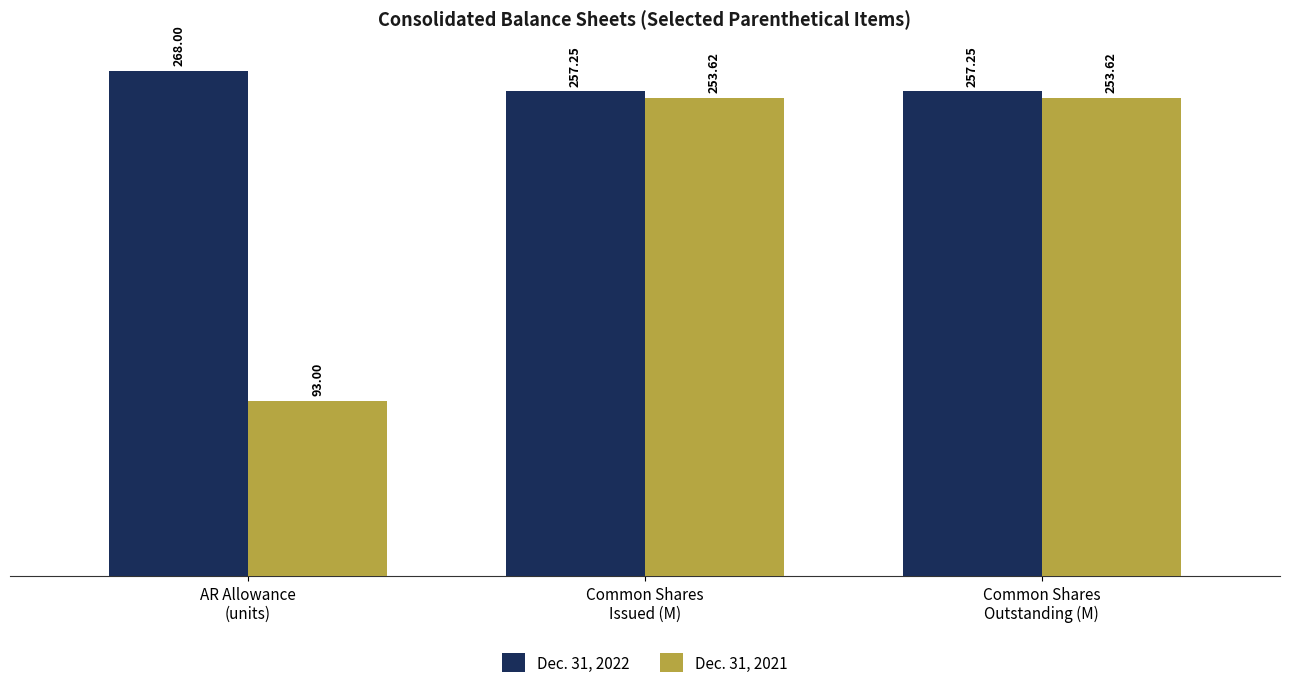

At how many categories does at least one series exceed 179?

3